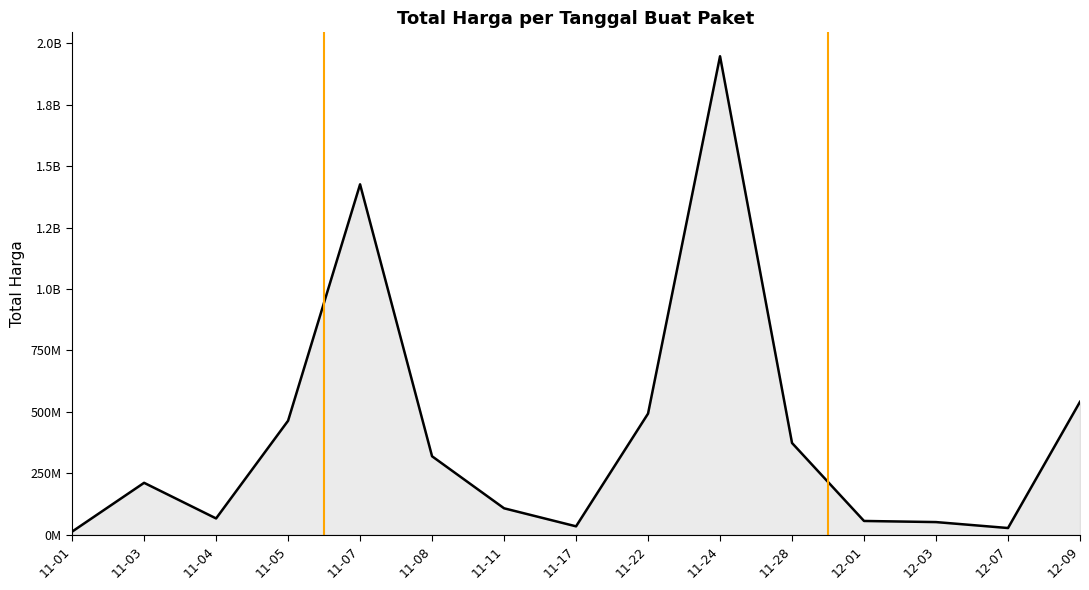

The value at 12-01 is 56152800. True or false?

True